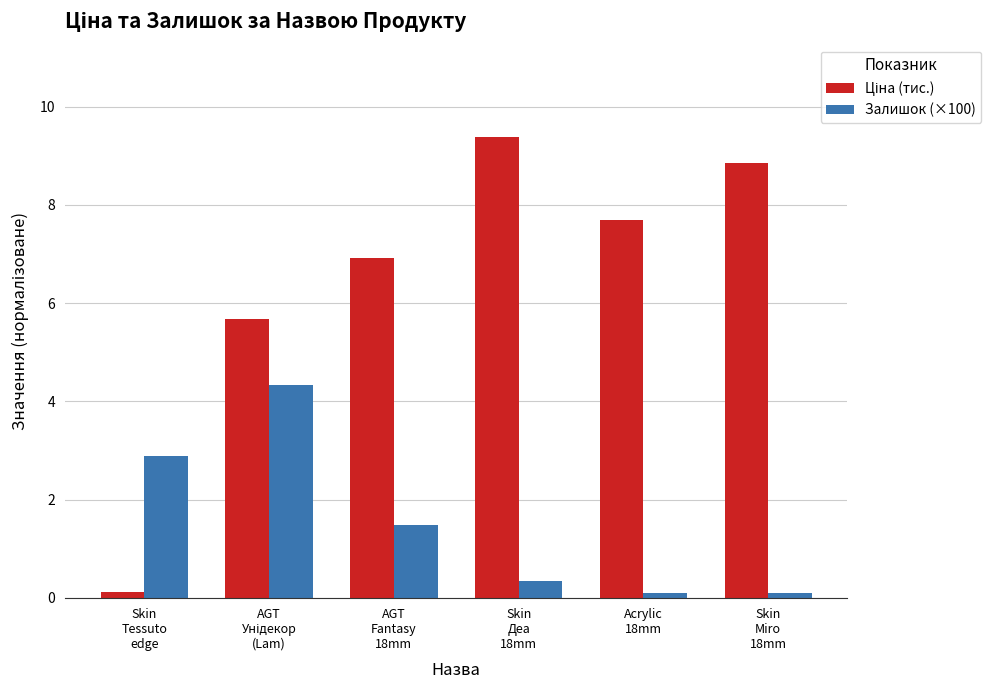

What is the average value of the Залишок (×100) series?

1.5